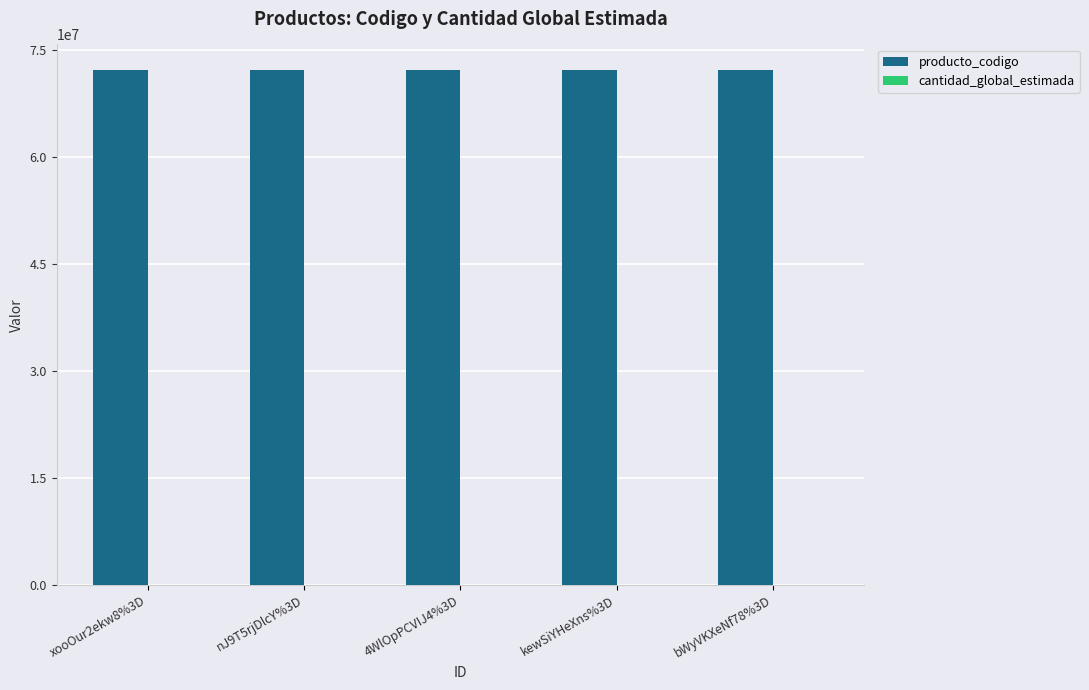

What is the greatest value displayed?

72131601